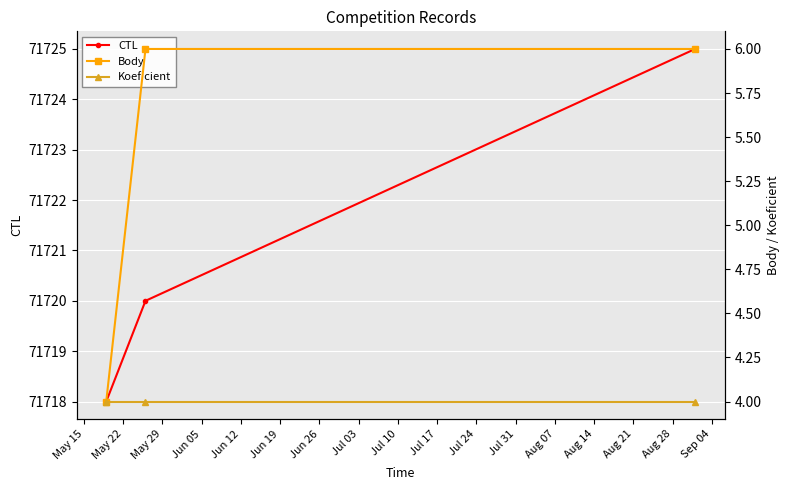

How many lines are shown in the chart?

3